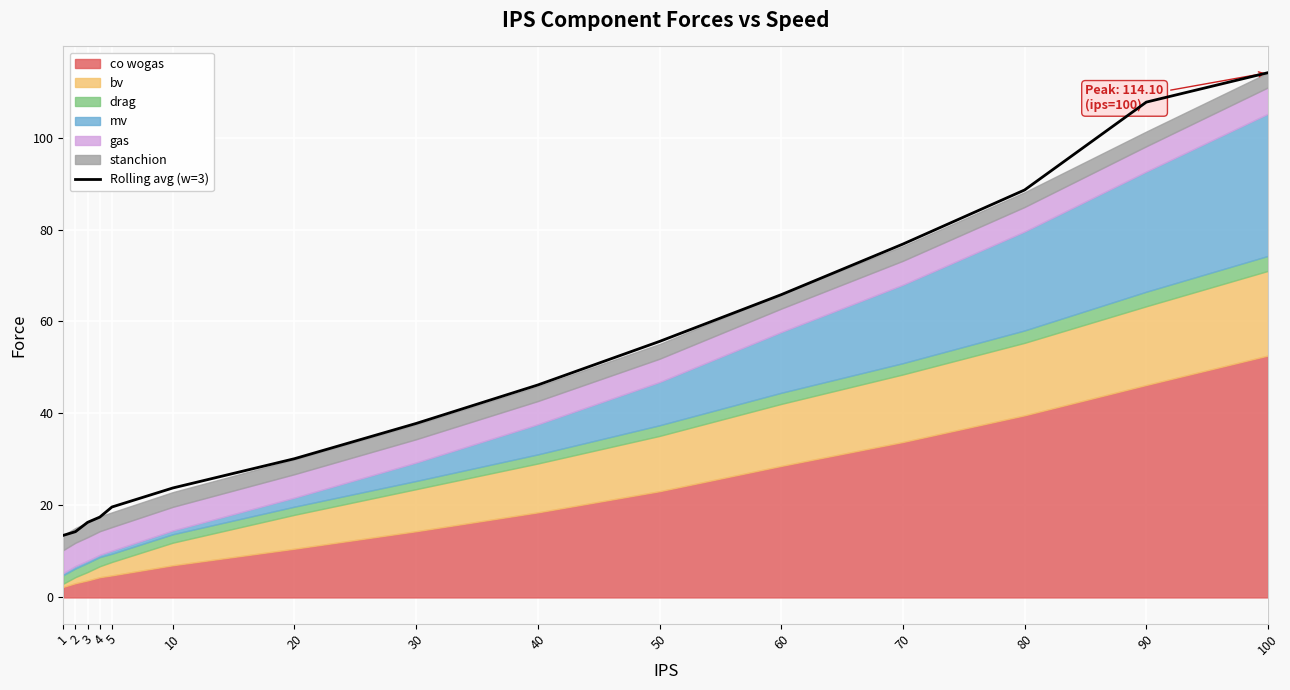

Approximately how many times larger is the value at 50 compared to 1?

4.1